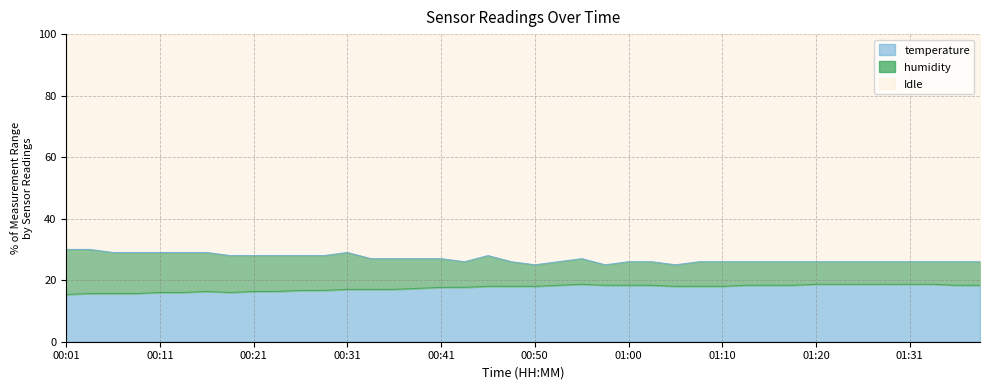

List the labels in order of temperature value, smallest first.

00:50, 00:58, 01:05, 00:43, 00:48, 00:53, 01:00, 01:03, 01:08, 01:10, 01:13, 01:15, 01:18, 01:20, 01:23, 01:26, 01:28, 01:31, 01:33, 01:36, 01:39, 00:33, 00:36, 00:38, 00:41, 00:55, 00:19, 00:21, 00:23, 00:26, 00:28, 00:46, 00:06, 00:09, 00:11, 00:14, 00:16, 00:31, 00:01, 00:04